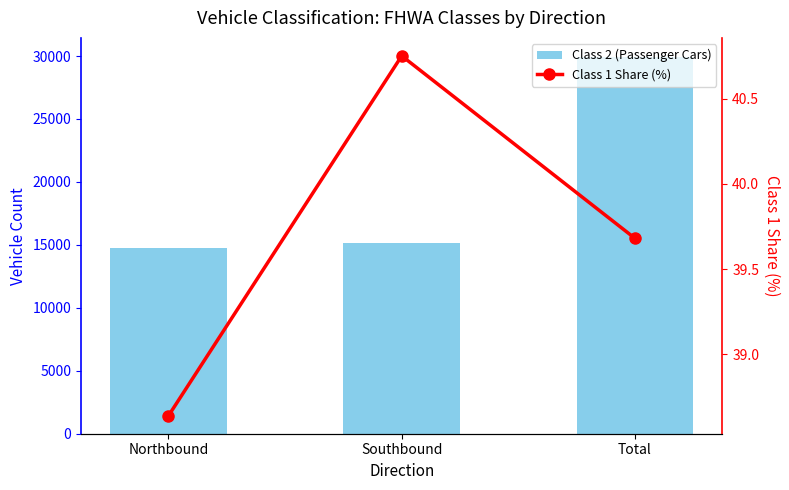

At which label does Class 2 (Passenger Cars) reach its minimum?

Northbound